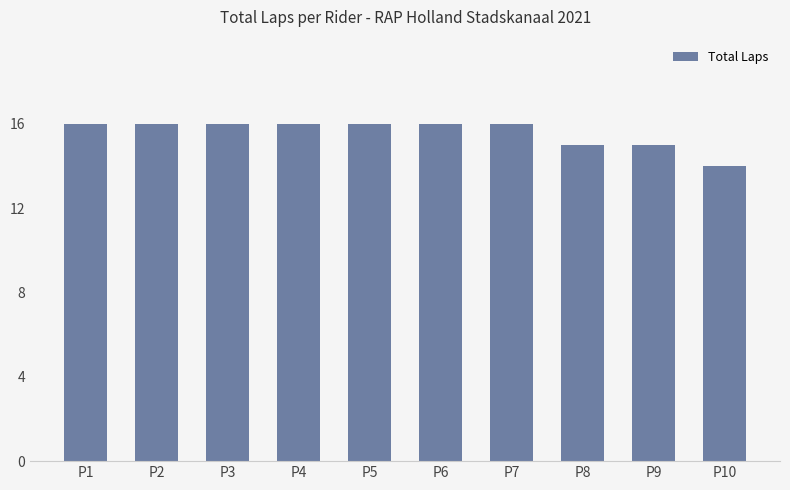

What is the maximum value shown in the chart?

16